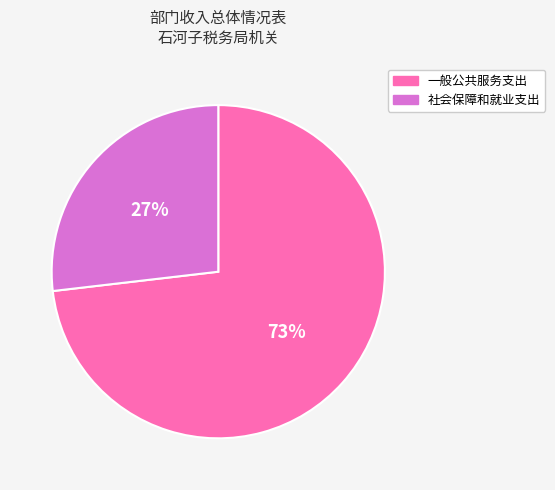

To the nearest percent, what is the difference between the largest and smallest slice percentages?

46%